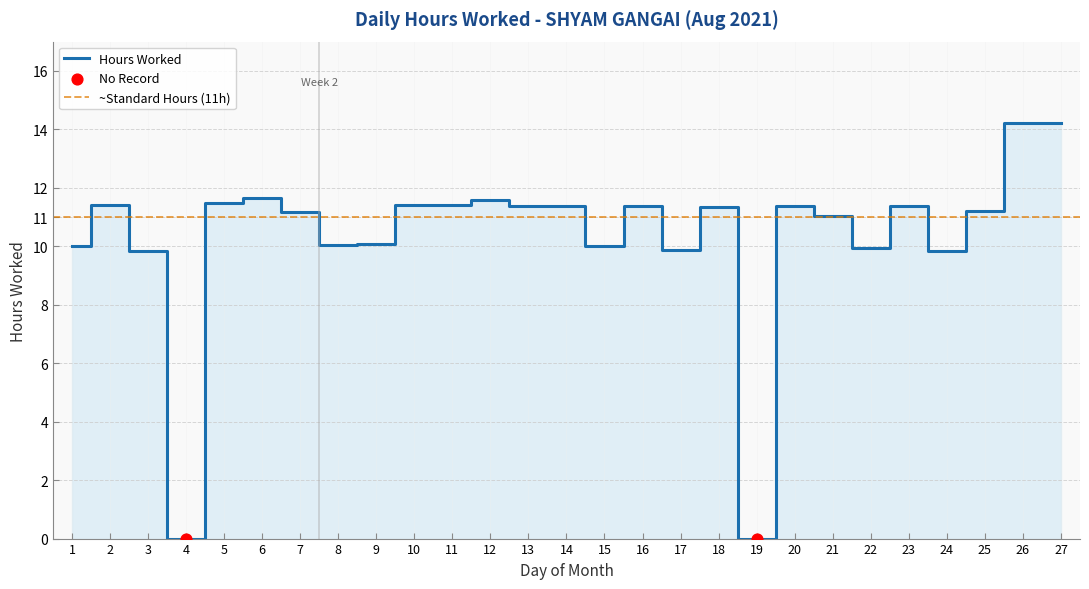

What is the ratio of the value at 2 to the value at 21?

1.0